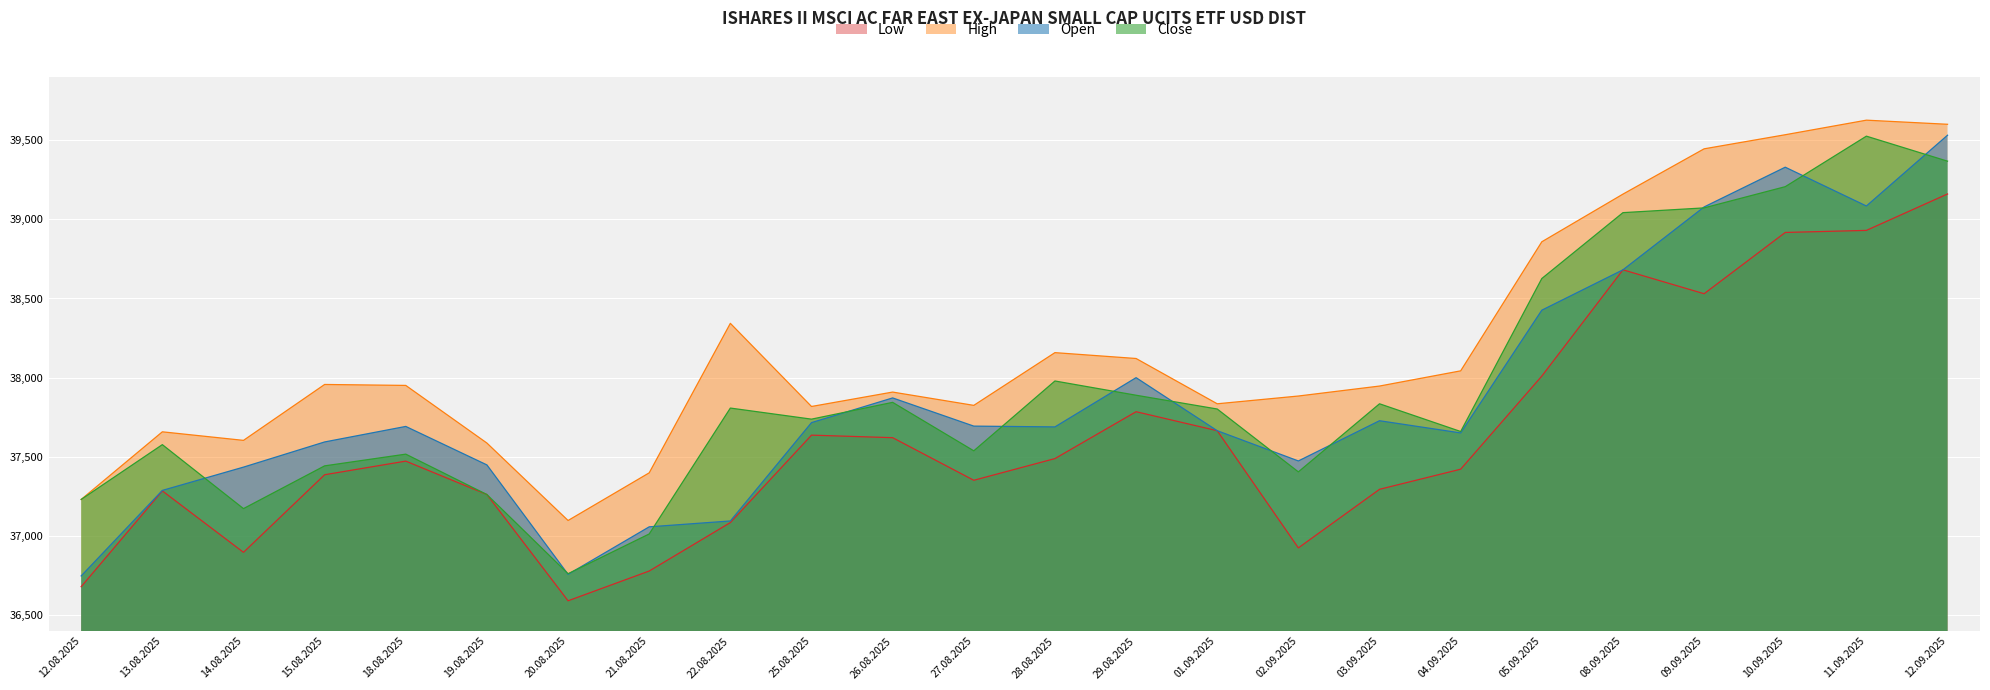

At which category is the sum across all series the highest?

12.09.2025